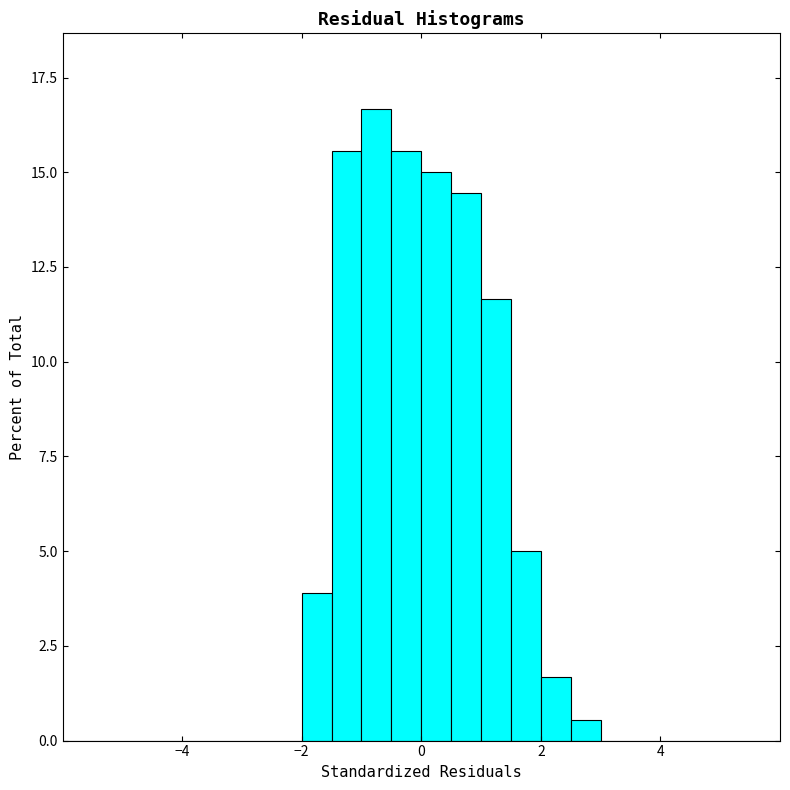

Around what value on the x-axis is the tallest bar? Give the approximate position of its centre, as read against the axis.

-0.8